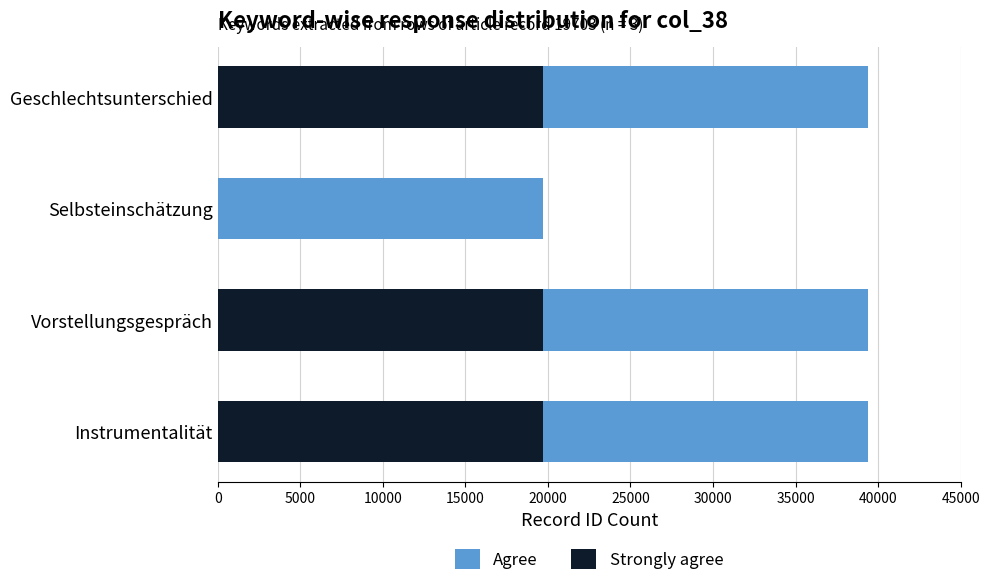

What is the total value across all series at Geschlechtsunterschied?

39406